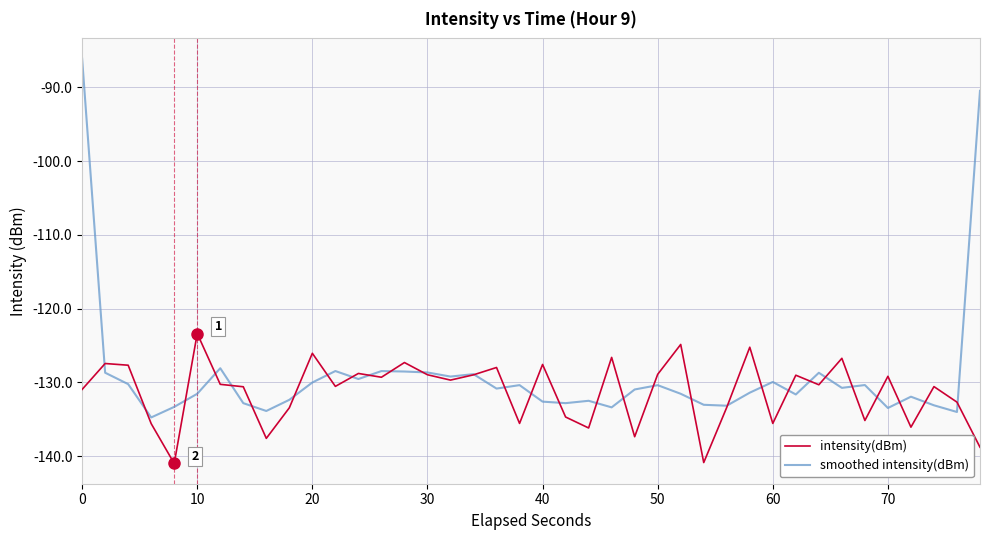

List the series in order of their peak value, highest first.

smoothed intensity(dBm), intensity(dBm)